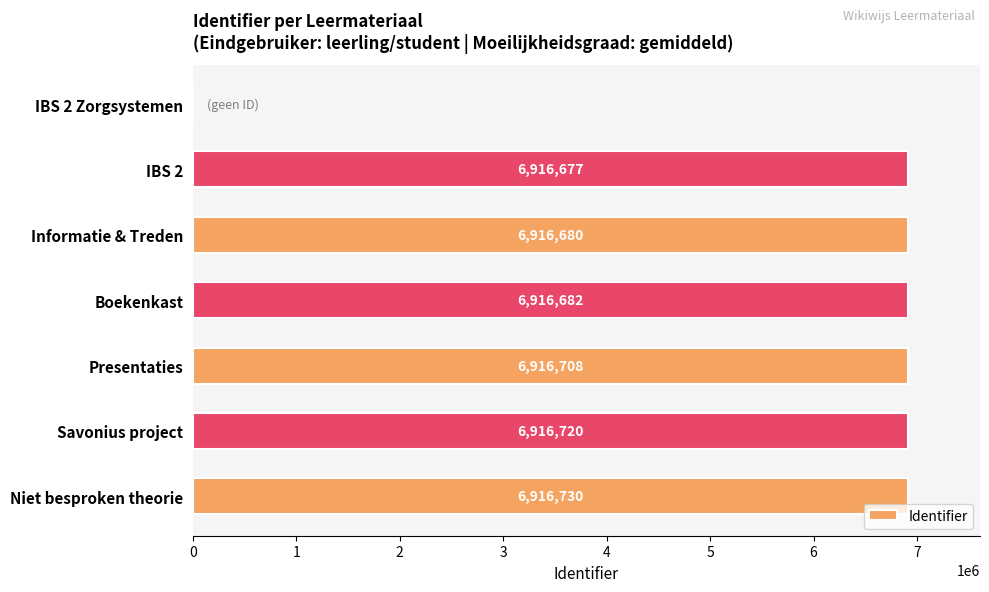

Reading top to bottom, extract all data points from this chart.

IBS 2 Zorgsystemen=0	IBS 2=6916677	Informatie & Treden=6916680	Boekenkast=6916682	Presentaties=6916708	Savonius project=6916720	Niet besproken theorie=6916730